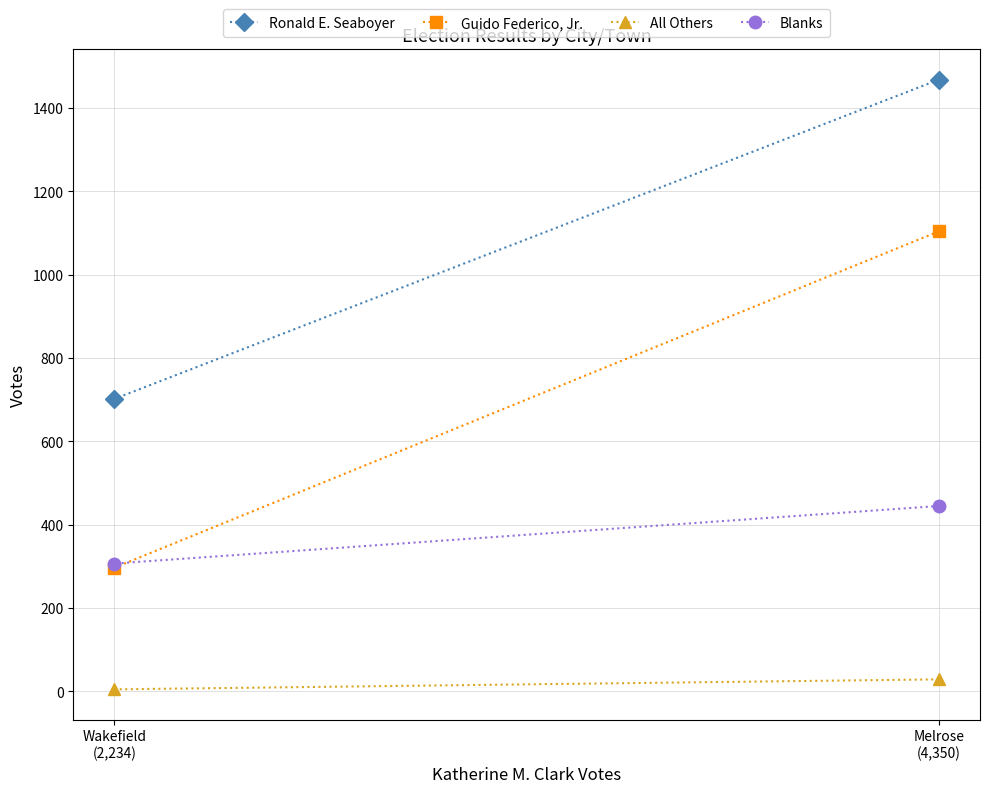

Which label corresponds to the largest value in the chart?

Melrose
(4,350)